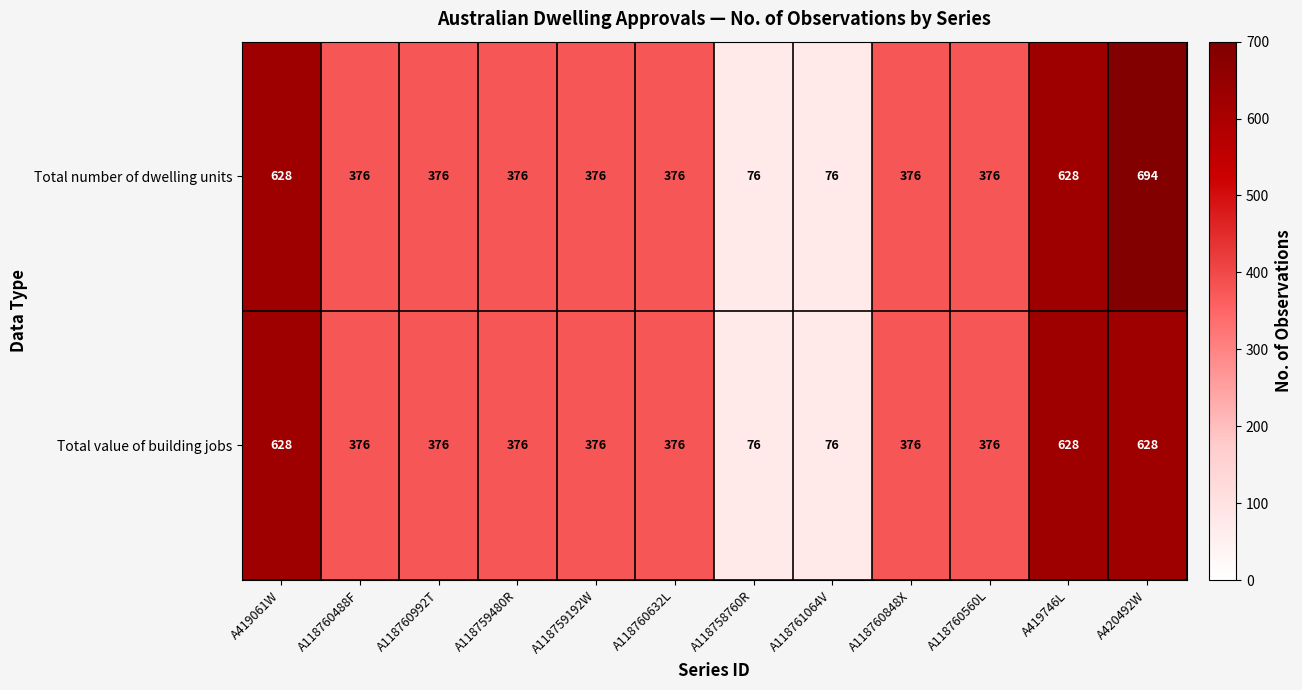

Between A118760488F and A420492W, which series saw the biggest shift?

Total number of dwelling units